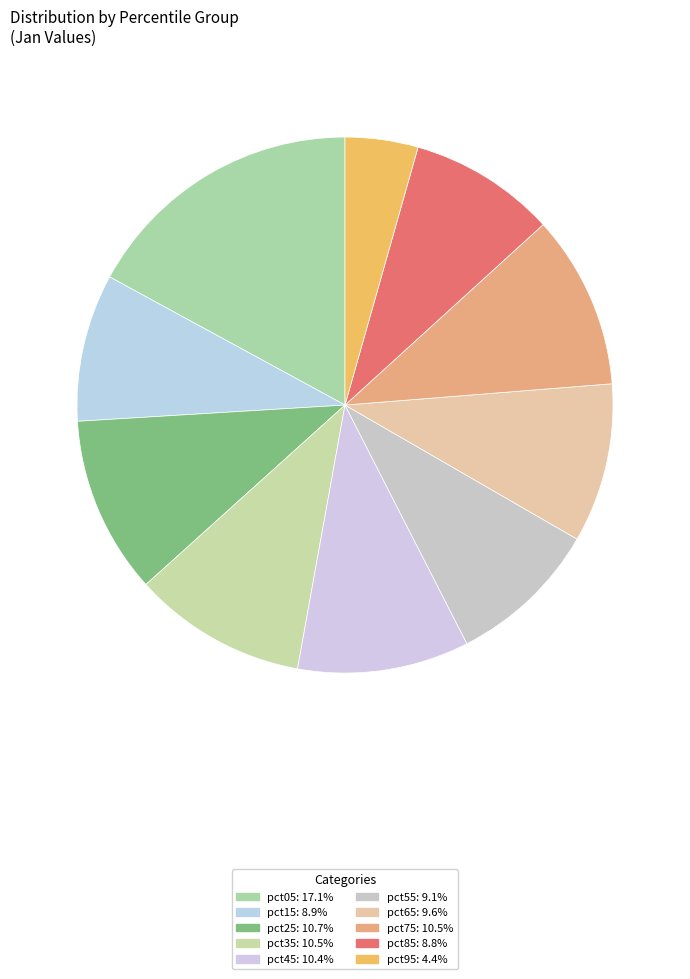

To the nearest percent, what portion does pct15 represent?

9%